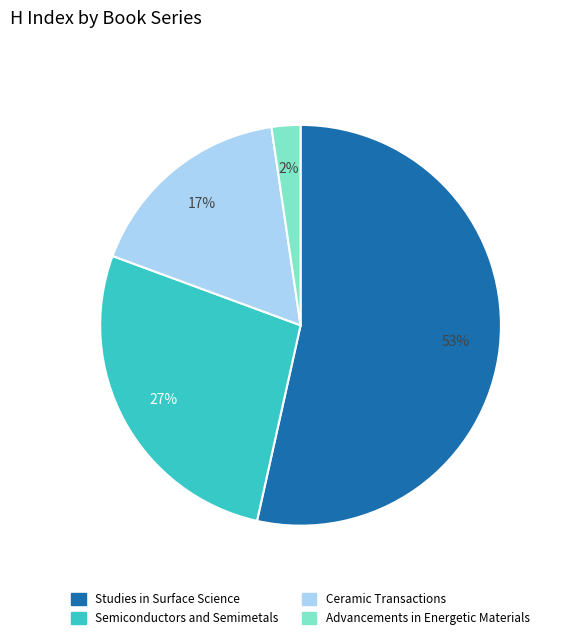

How many slices are in this pie chart?

4